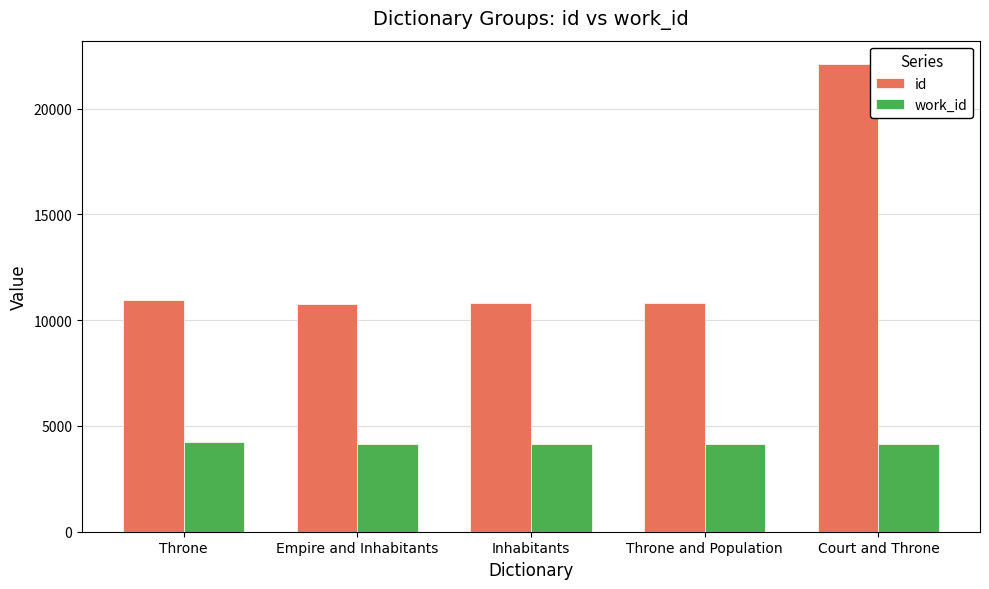

List the series in order of their overall mean, lowest first.

work_id, id